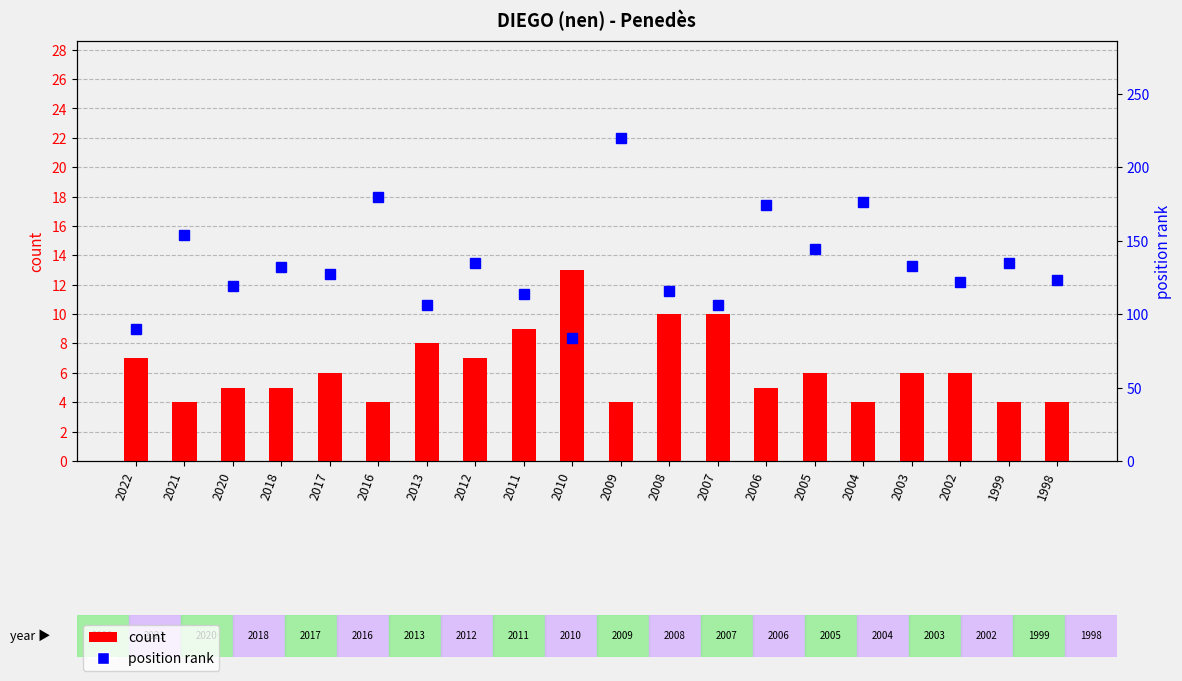

Between 2022 and 2010, which is larger?

2010